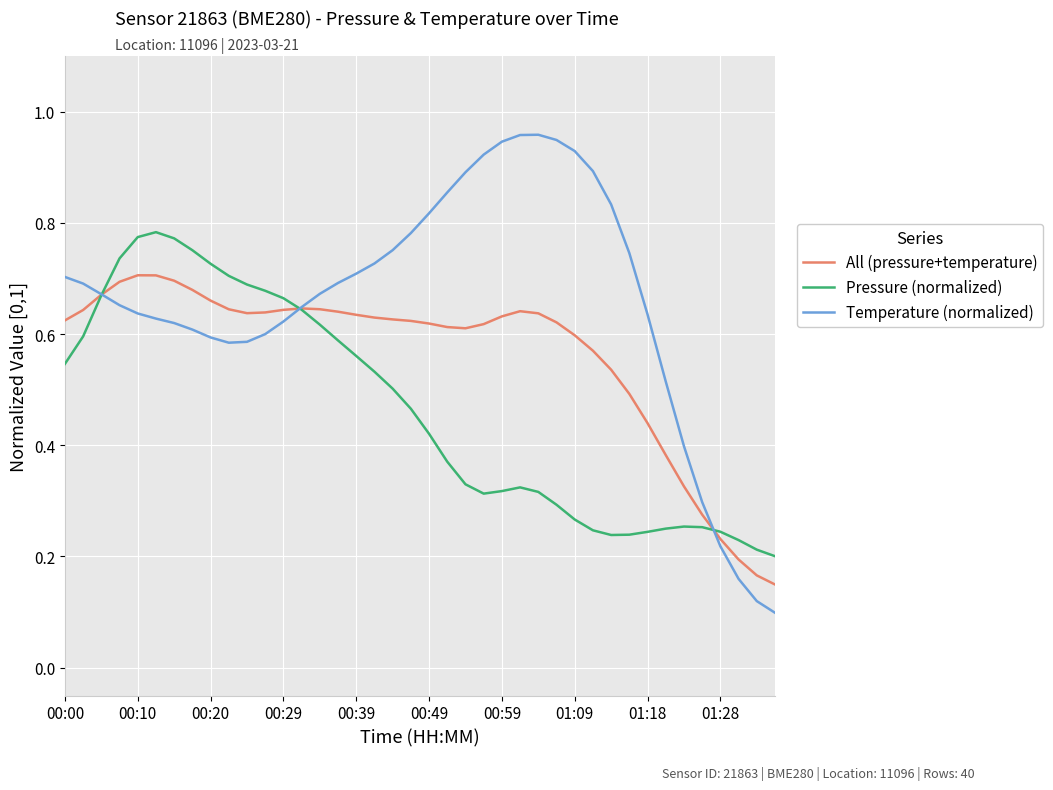

Which series has the widest spread of values?

Temperature (normalized)